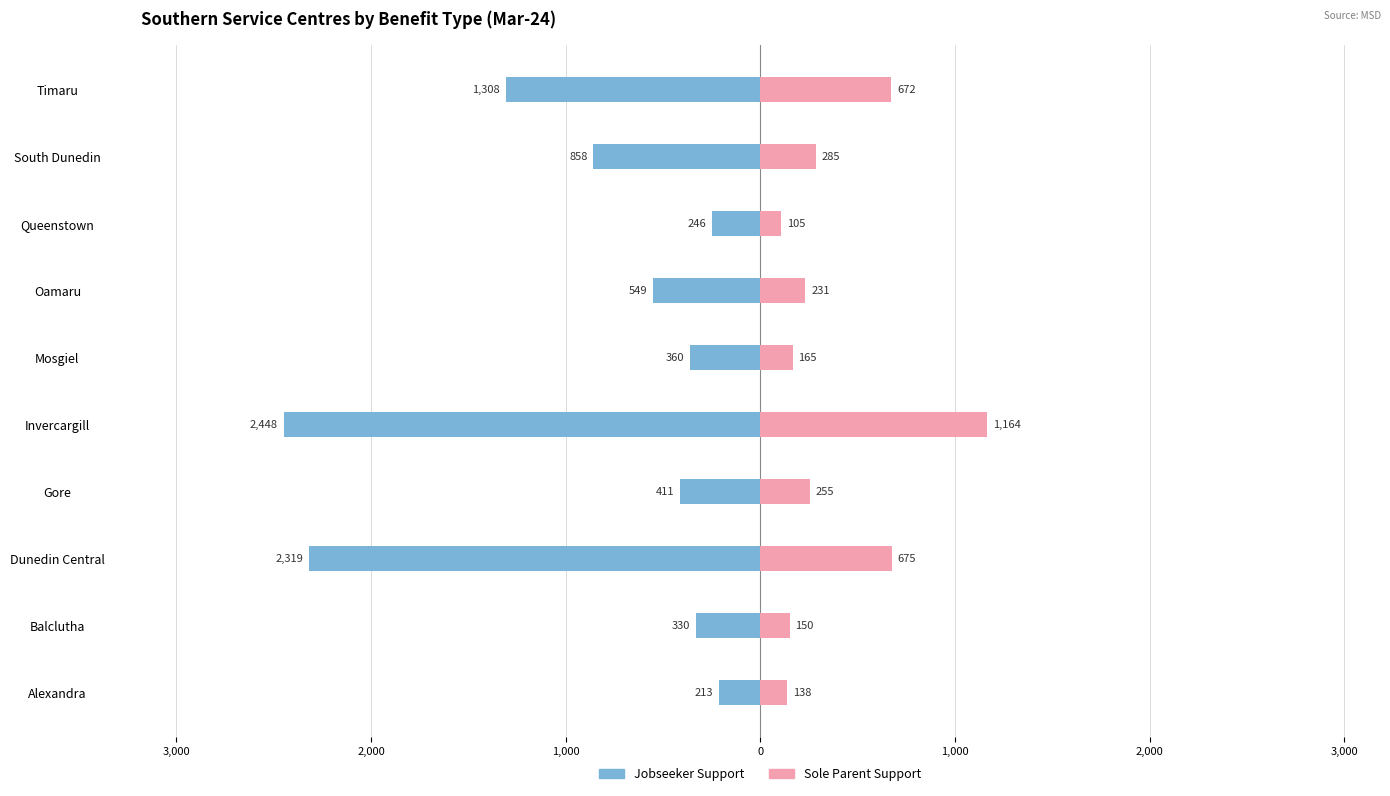

Which series has the largest range (max minus min)?

Jobseeker Support